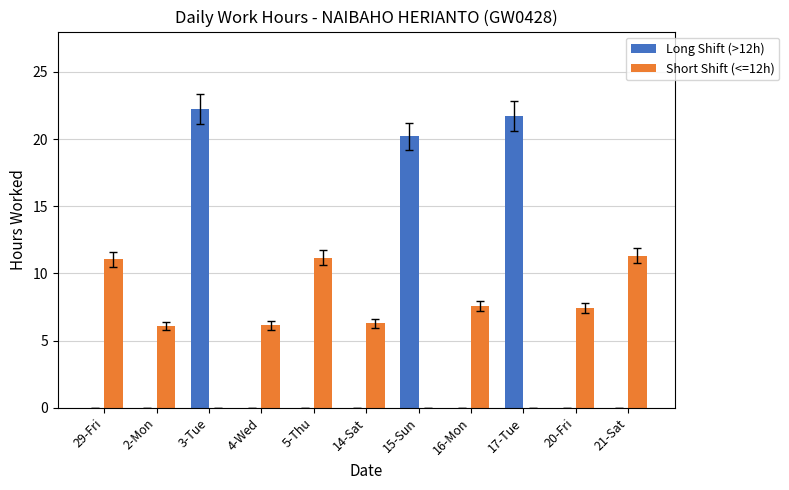

The value of Long Shift (>12h) at 3-Tue is 22.2. True or false?

True